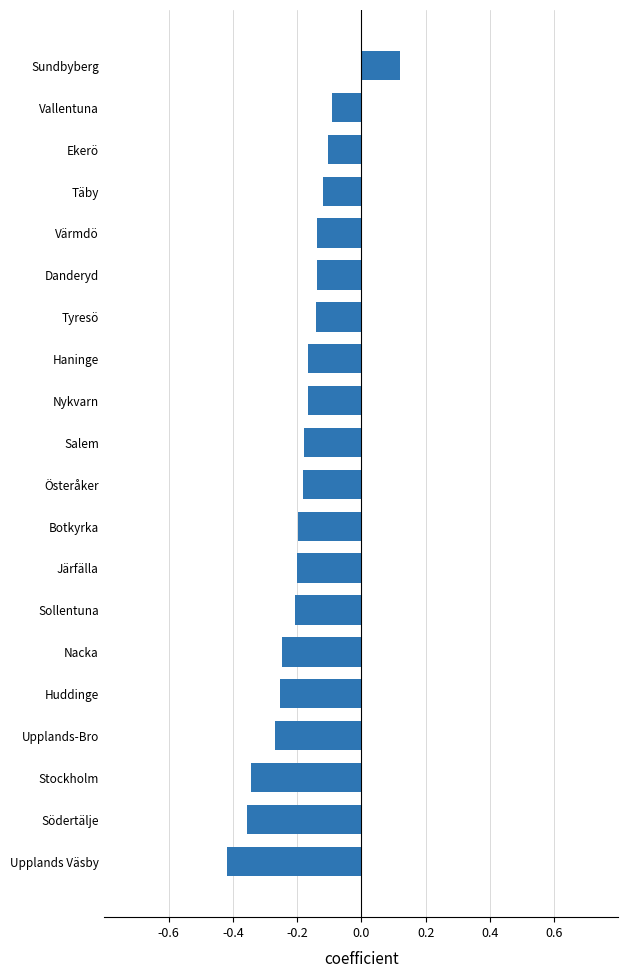

Which category has the highest value across all series?

Sundbyberg